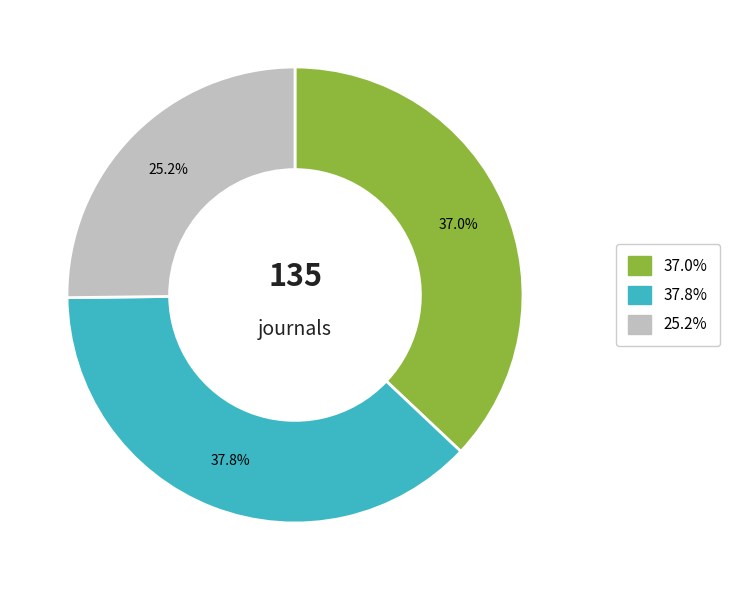

Is there any slice that represents more than half of the pie?

No